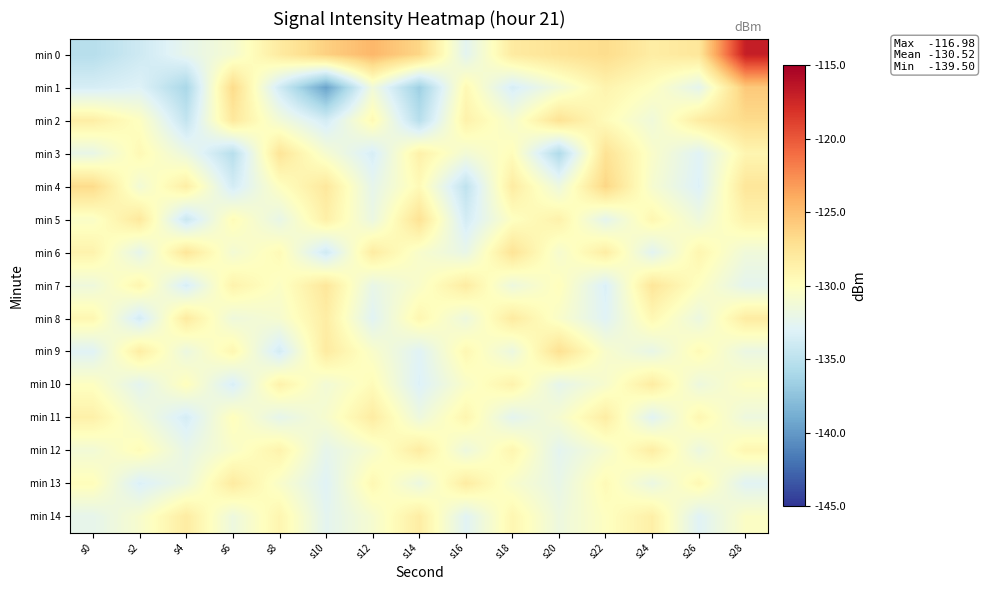

Which has a higher value, s22 or s20?

s22